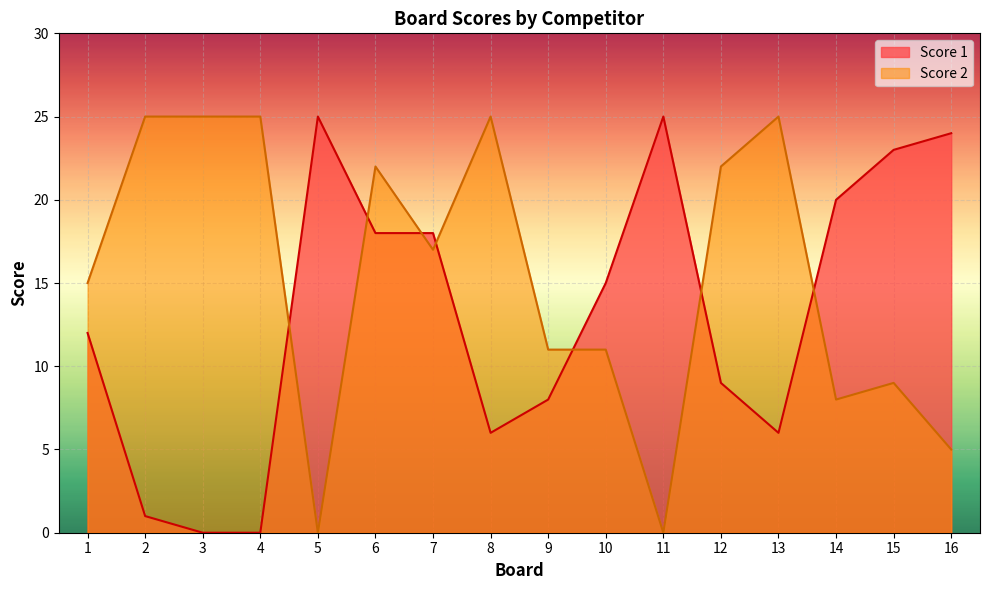

What is the maximum value for Score 2?

25